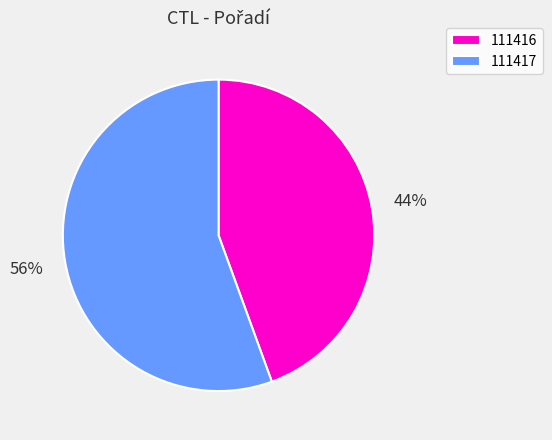

To the nearest percent, what is the combined percentage of 111417 and 111416?

100%